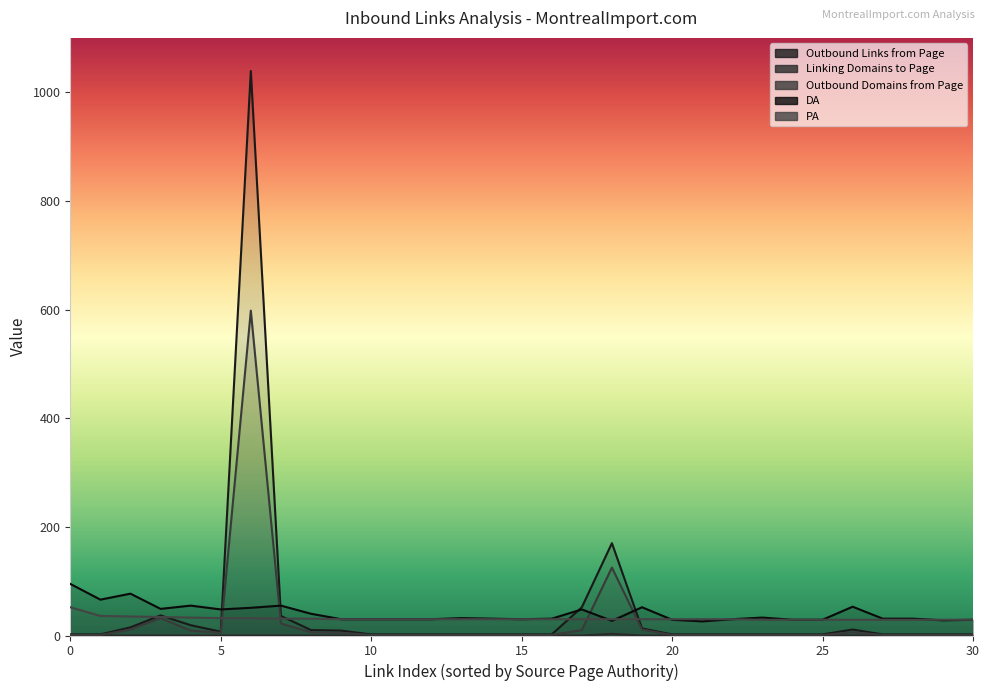

Reading left to right, transcribe all the data shown in this chart.

Outbound Links from Page: 2	2	15	37	19	7	1039	36	10	9	2	2	2	2	2	2	2	52	170	13	2	2	2	2	2	2	11	2	2	2	2
Linking Domains to Page: 0	0	0	0	0	0	0	0	0	0	0	0	0	0	0	0	0	0	3	0	0	0	0	0	0	0	0	0	0	0	0
Outbound Domains from Page: 1	1	11	32	9	5	598	22	6	5	1	1	1	1	1	1	1	10	125	11	1	1	1	1	1	1	6	1	1	1	1
DA: 95	66	77	49	55	48	51	55	40	30	30	30	30	32	31	30	31	48	27	52	29	26	30	33	29	29	53	31	31	28	29
PA: 52	36	35	34	33	32	32	31	31	30	30	30	30	30	30	30	30	30	30	30	30	30	30	29	29	29	29	29	29	29	29